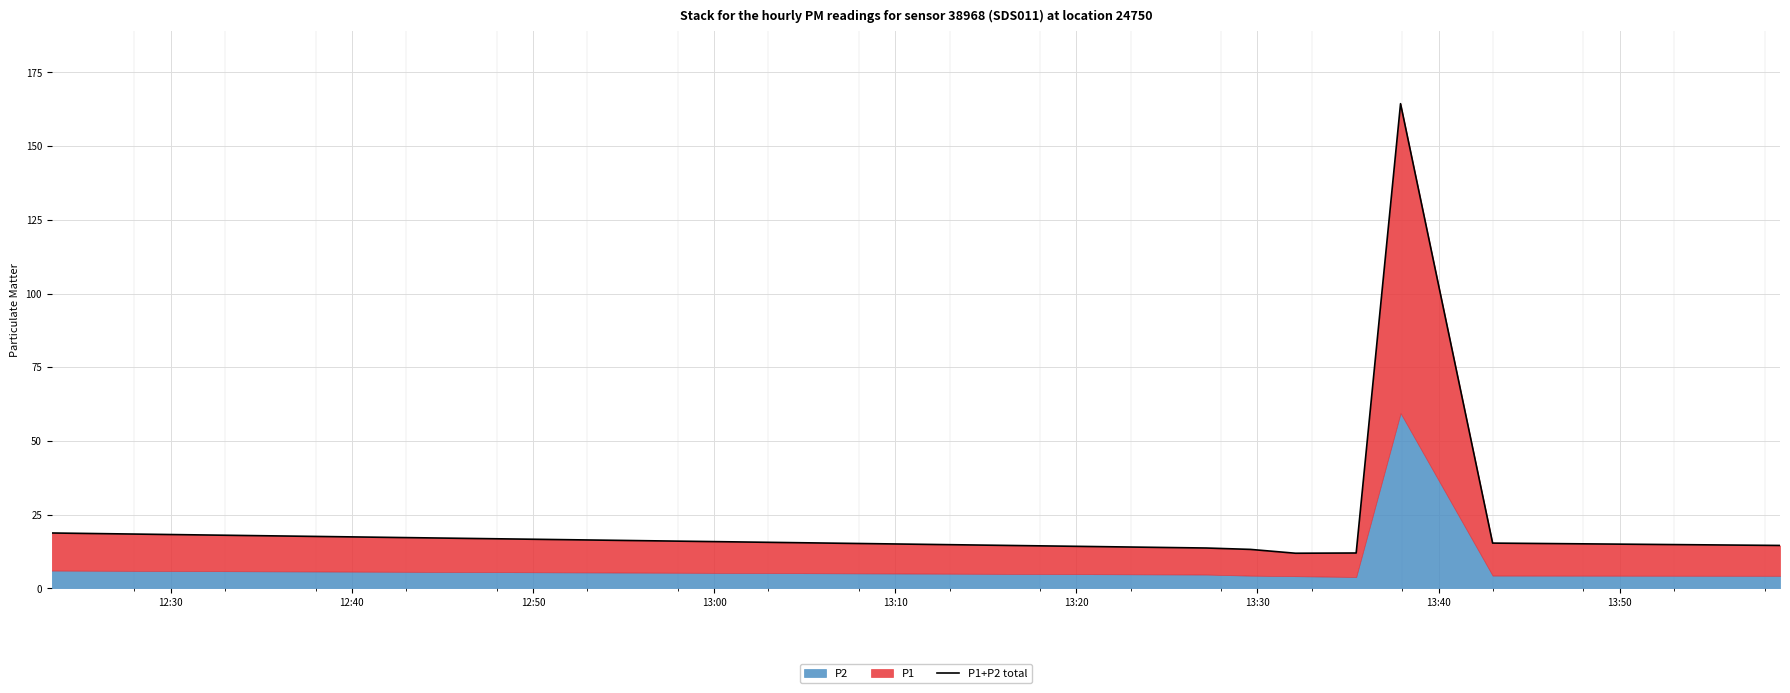

Which has a higher value, 12:30 or 13:10?

12:30